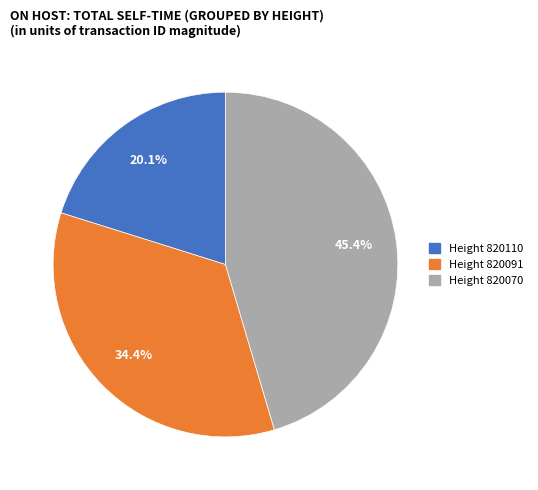

Is there any slice that represents more than half of the pie?

No